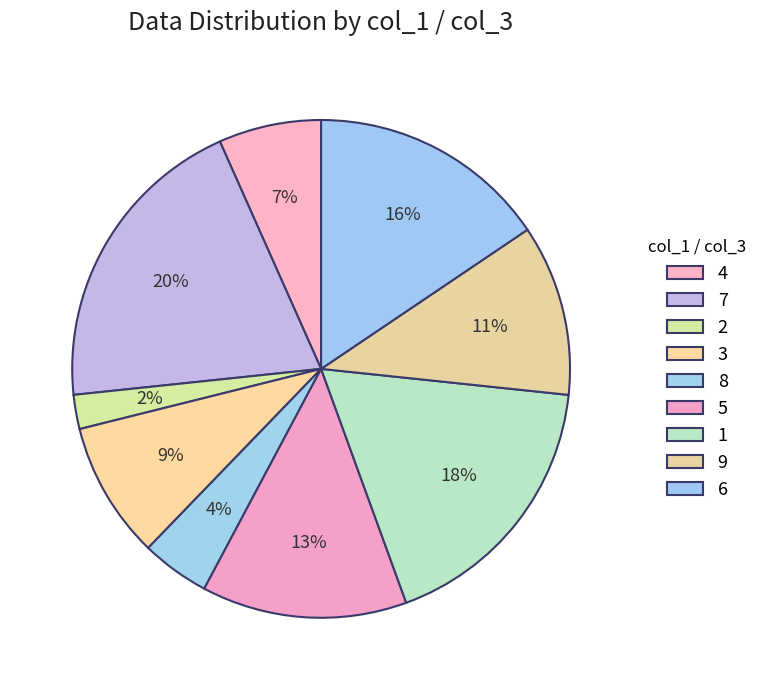

To the nearest percent, what is the difference between the largest and smallest slice percentages?

18%